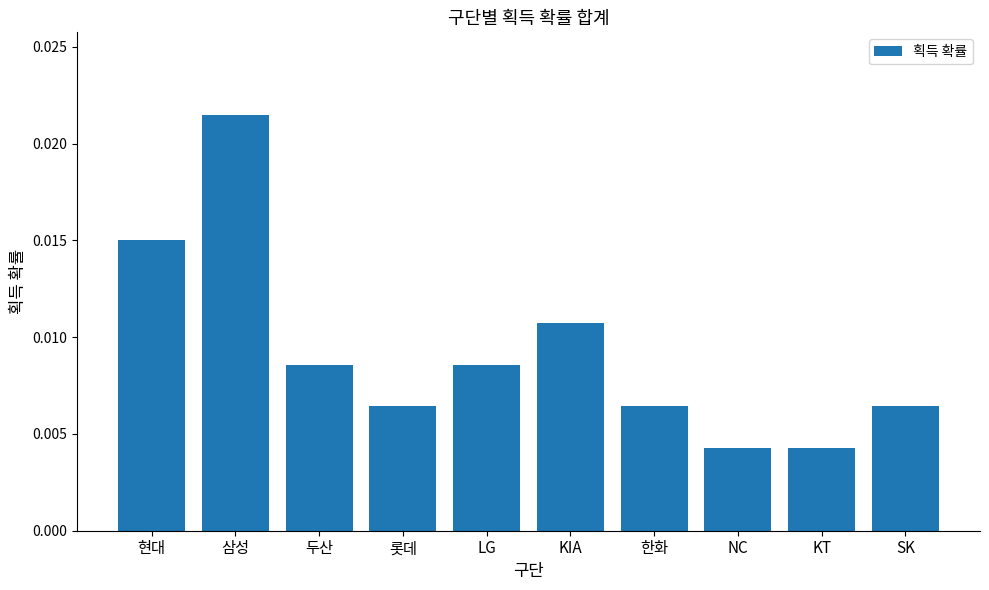

What is the label of the 2nd bar from the right?

KT